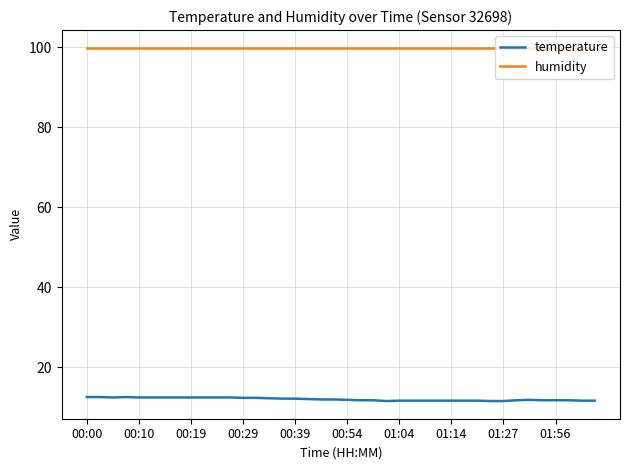

True or false: humidity and temperature intersect in this chart.

False